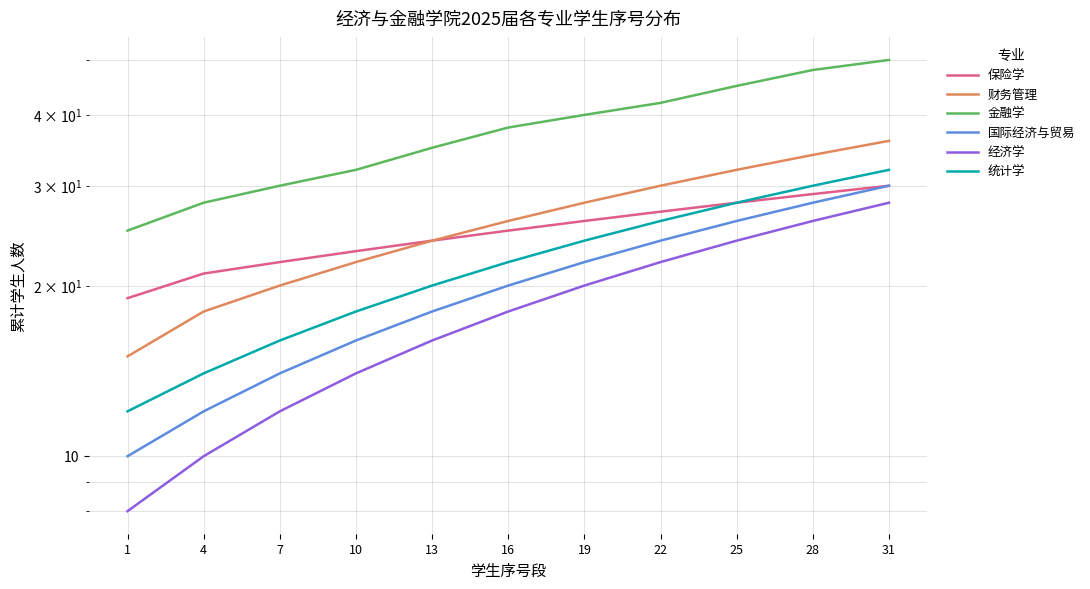

Which has a higher value, 22 or 31?

31